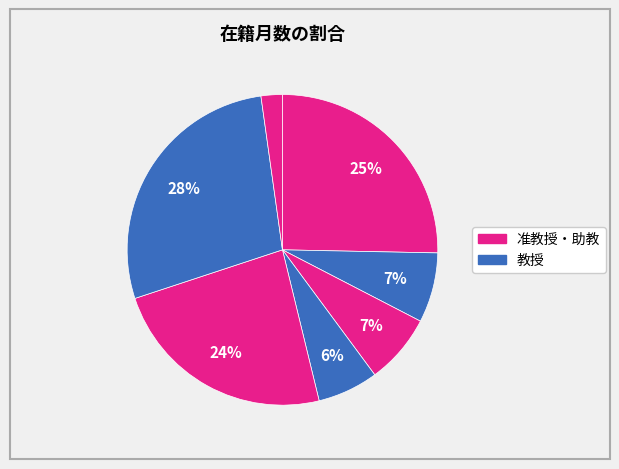

How many segments does this pie chart have?

7